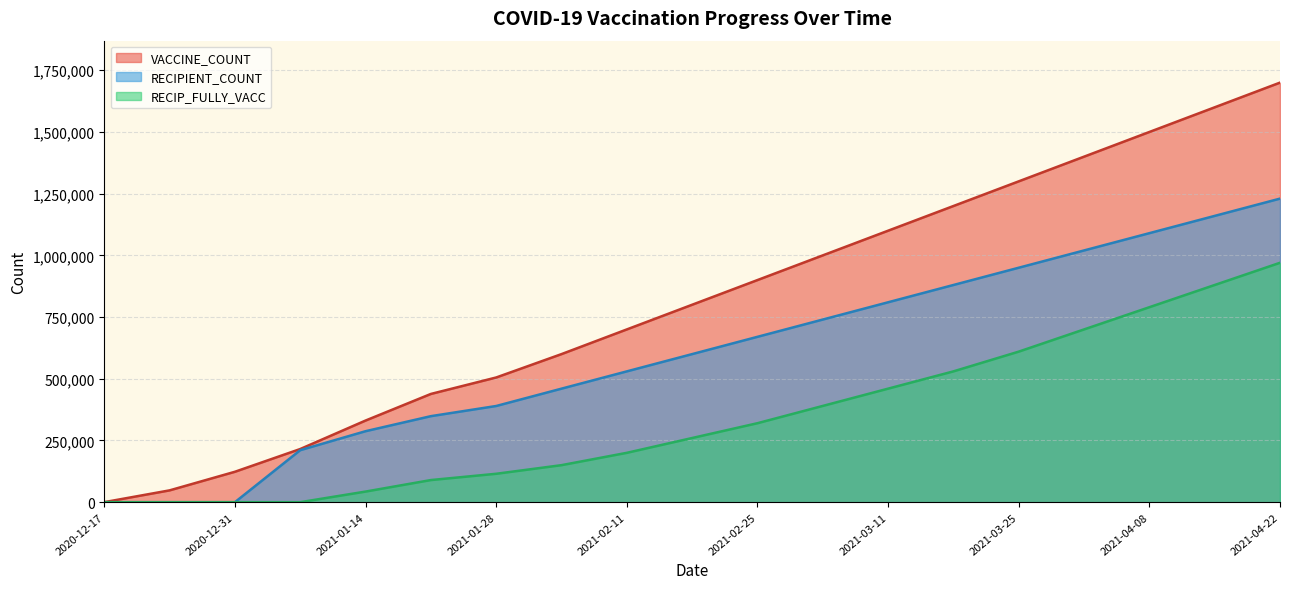

Read the RECIP_FULLY_VACC value at 2021-03-25, to the nearest 50.

610000